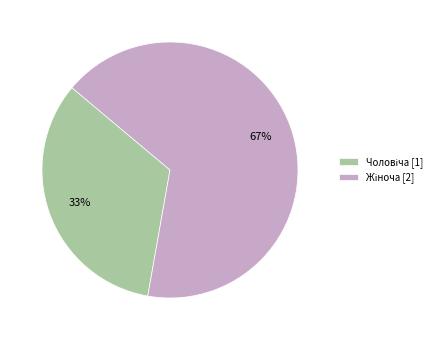

Is there a majority slice in this chart?

Yes